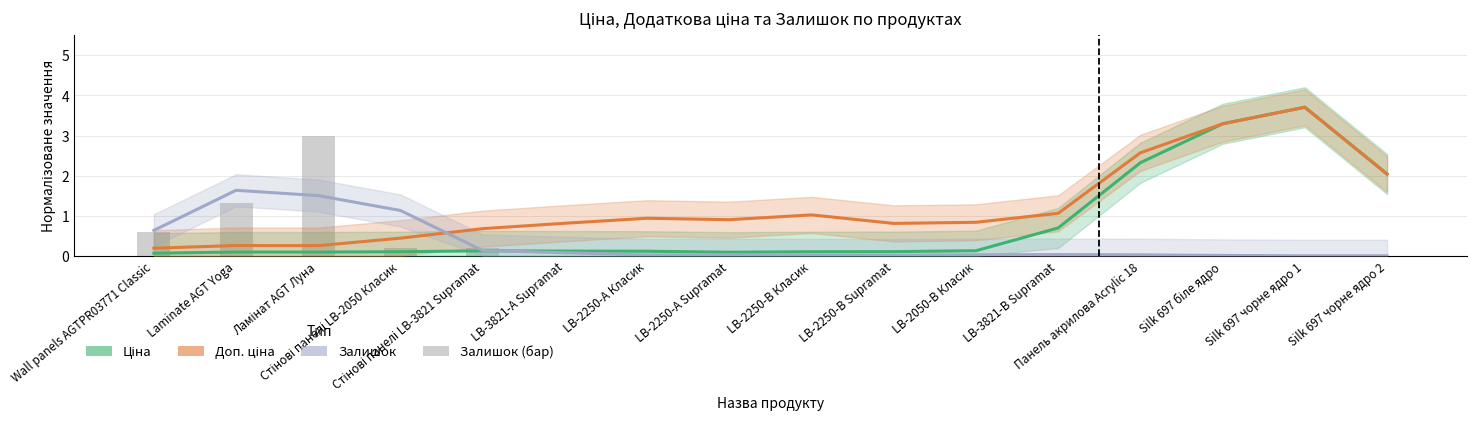

What is the difference between the maximum and minimum values in the Ціна (estimate) series?

3.6